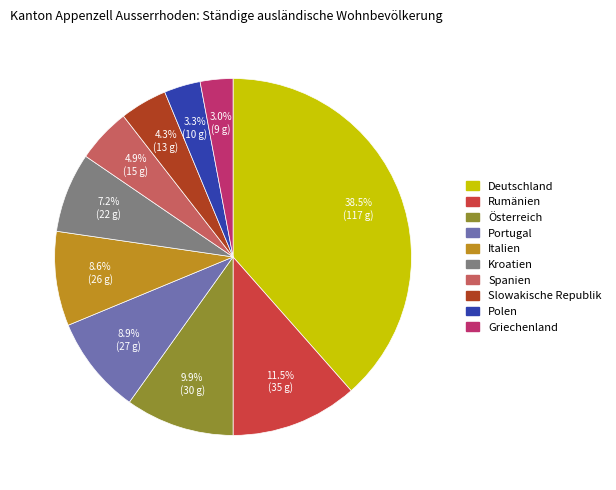

What is the total percentage of Portugal and Polen?

12.2%